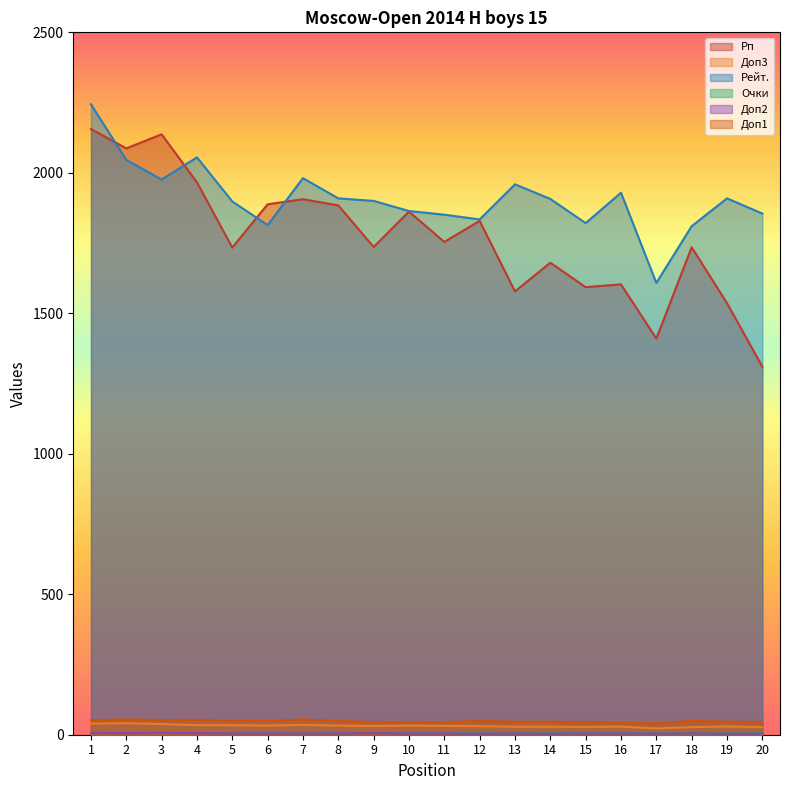

True or false: Доп1 and Очки cross at least once.

False